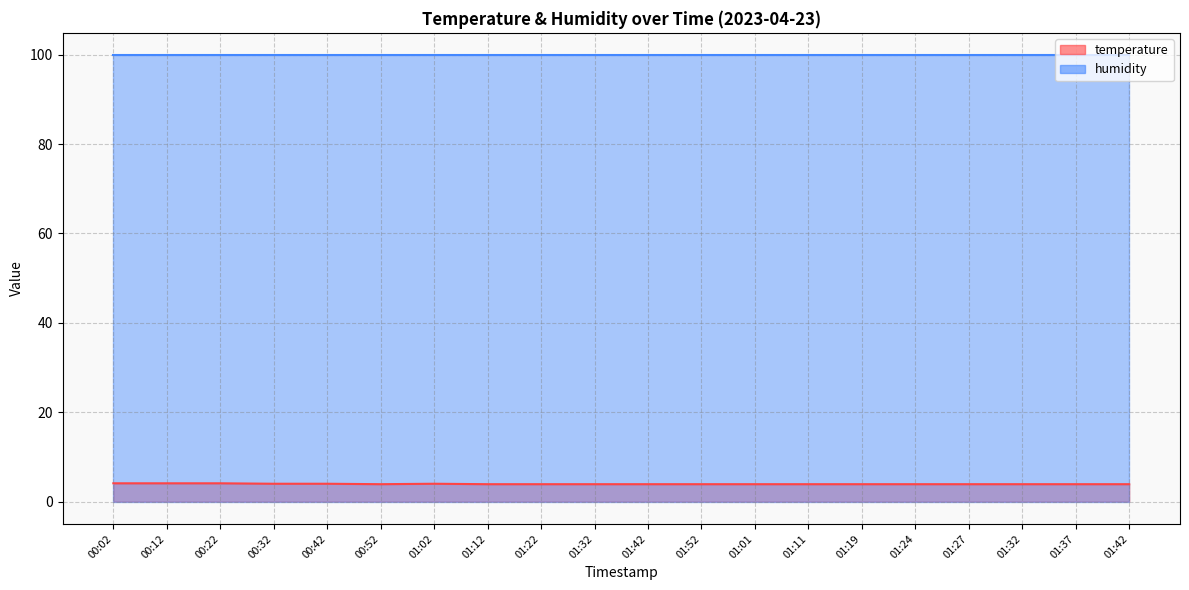

Where is the data nearest to the value 4?

00:32